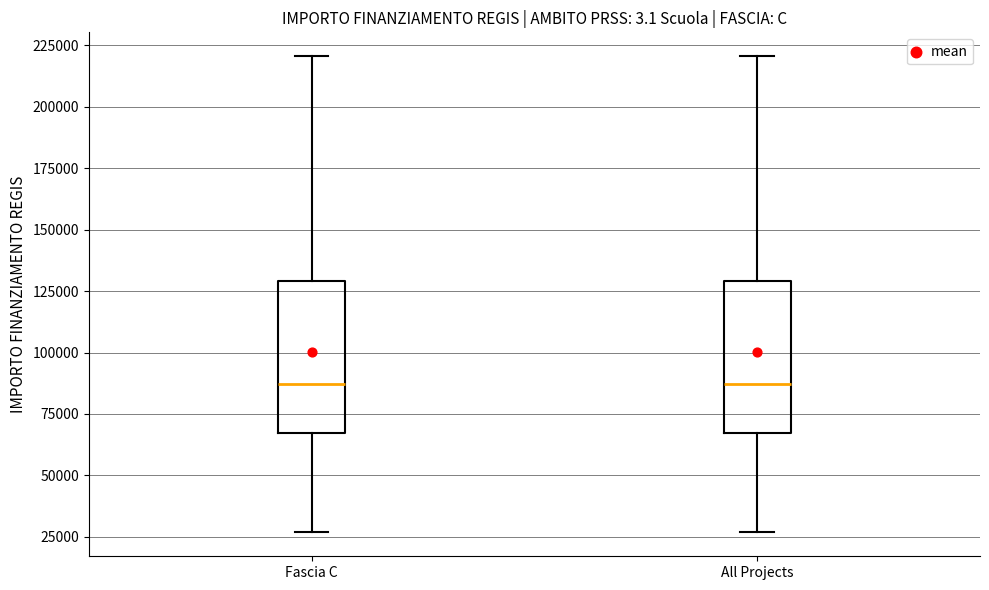

Where does the lower whisker of the box for Fascia C end on the y-axis? The values are not printed on the chart, so give them approximately, as read against the axis.

25000